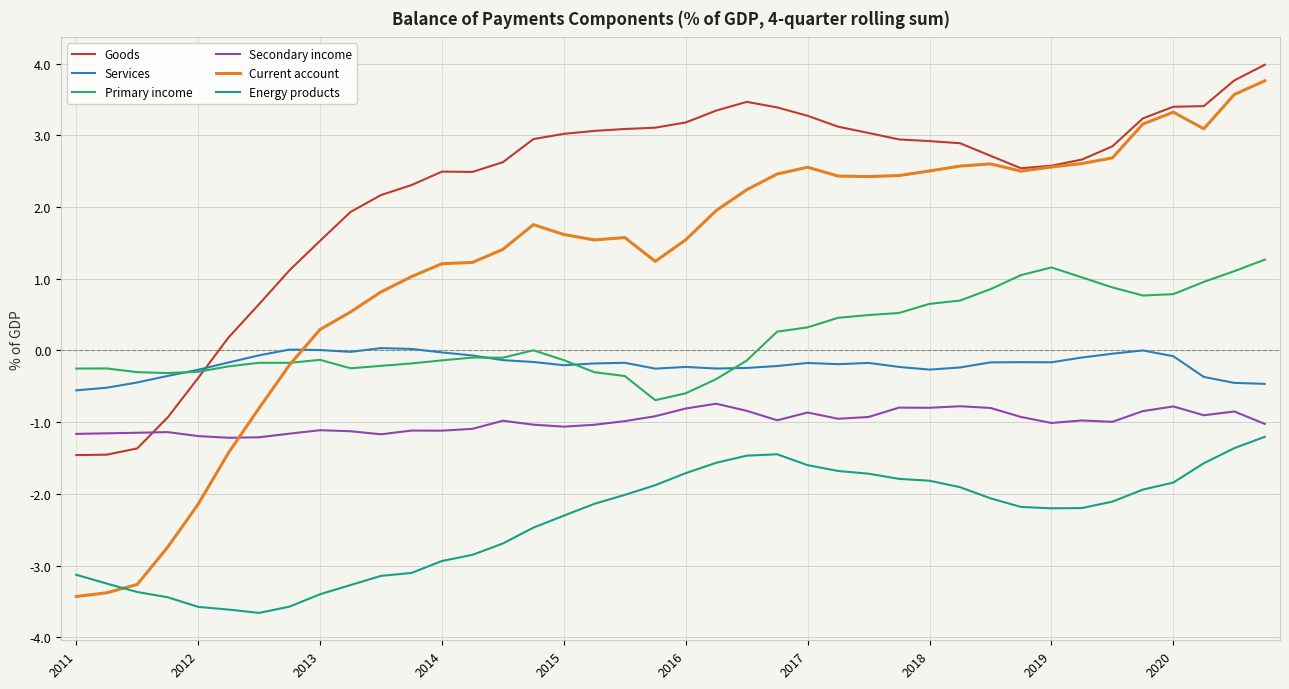

Which series has the widest spread of values?

Current account